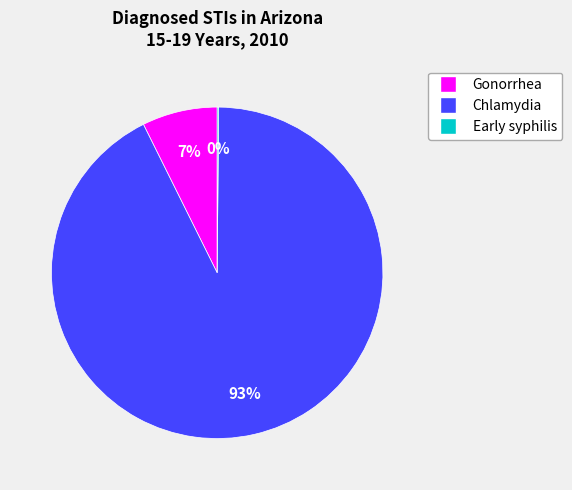

What is the largest slice in the pie chart?

Chlamydia